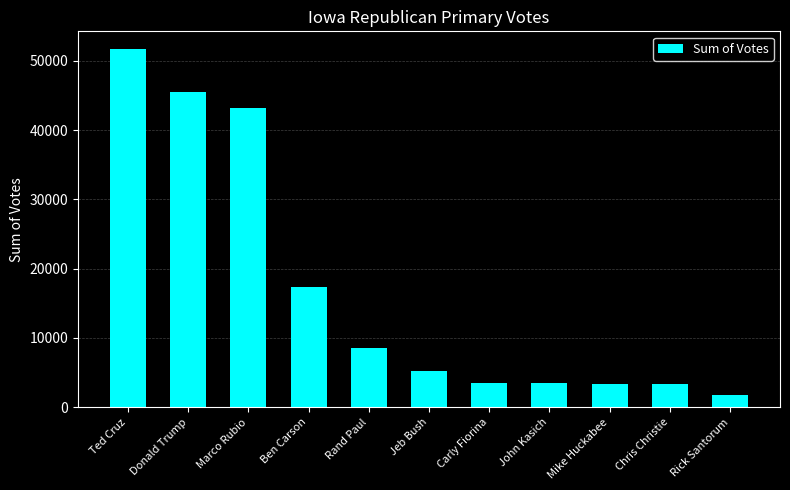

Are the bars horizontal?

No